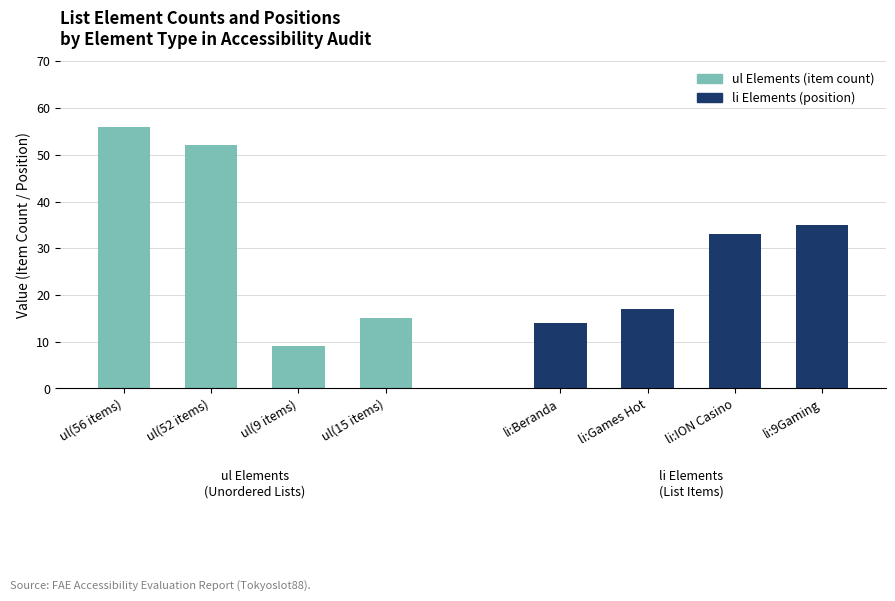

What is the minimum value for li Elements?

14